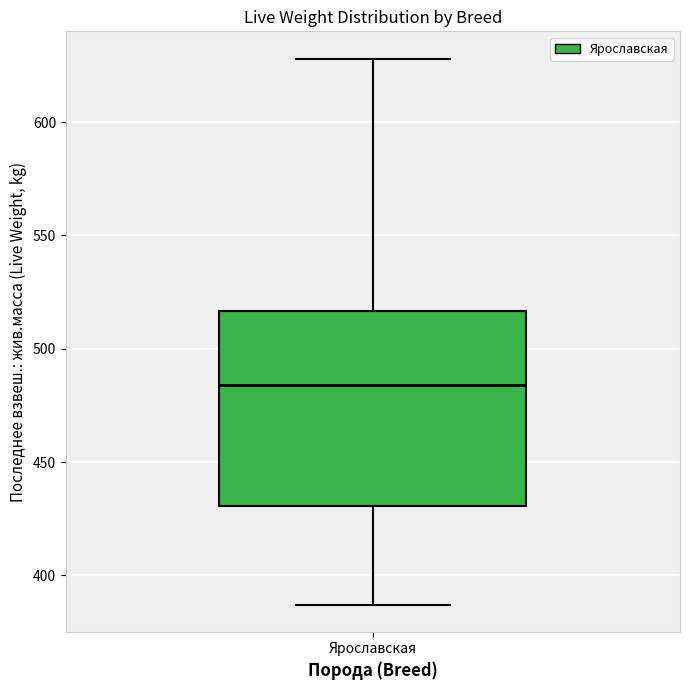

Transcribe this box plot: give where the median line is, the range the box spans, and where the two whiskers end, as read against the y-axis. The values are not printed on the chart, so give them approximately, as read against the axis.

median 485, box 430 to 515, whiskers 385 to 630